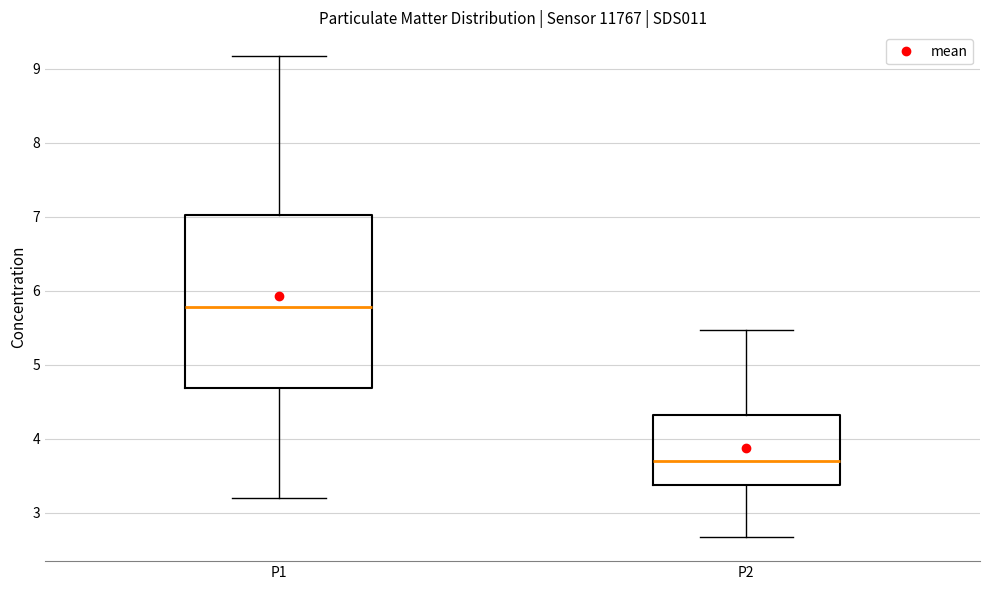

Where is the lower edge of the box for P2 on the y-axis? The values are not printed on the chart, so give them approximately, as read against the axis.

3.4